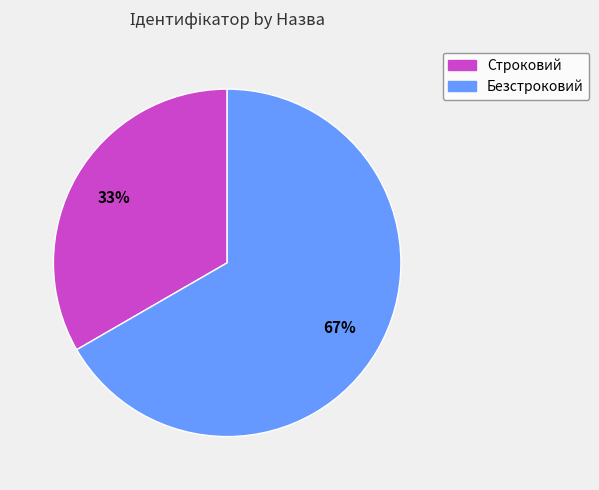

To the nearest percent, what percentage of the pie is Строковий?

33%